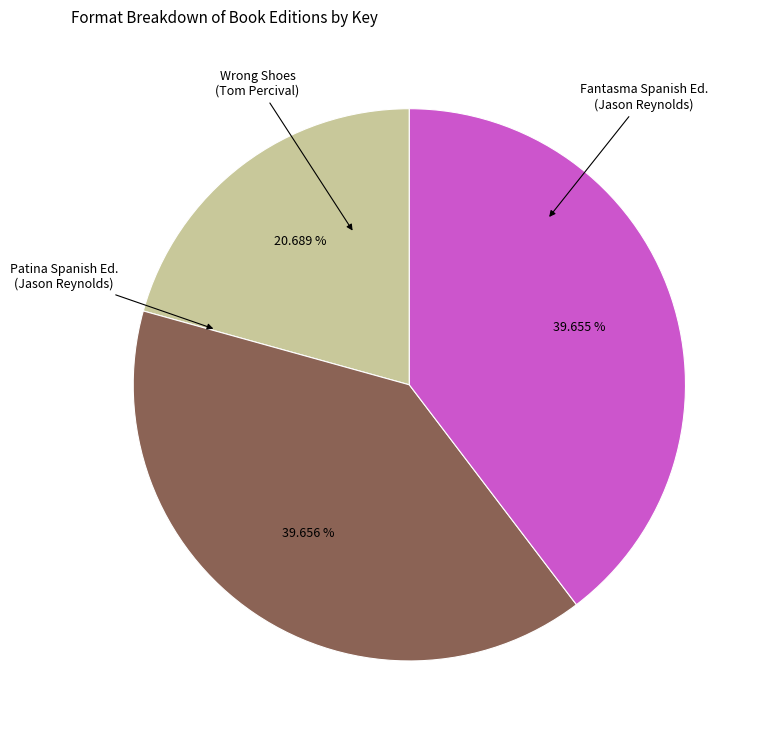

Is there a majority slice in this chart?

No